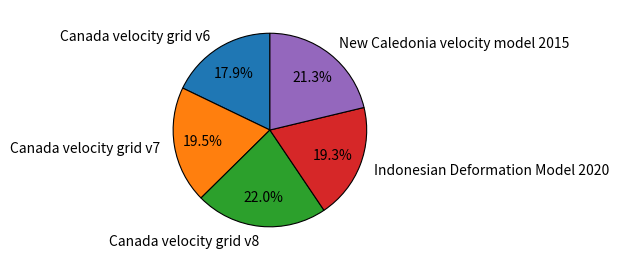

What percentage do Canada velocity grid v6 and Canada velocity grid v7 together represent?

37.4%